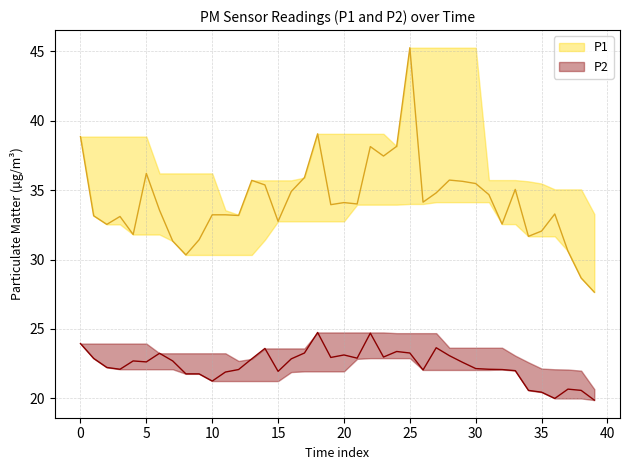

Is the value of P1 at 01:02 greater than the value of P2 at 01:28?

Yes